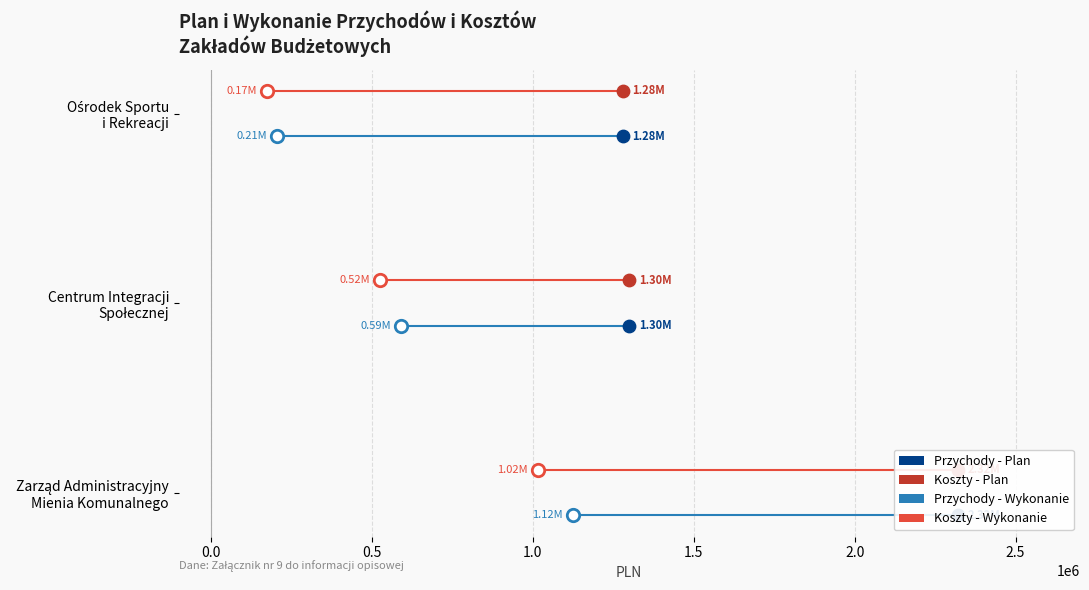

Which series reaches the minimum Y coordinate?

Przychody - Plan